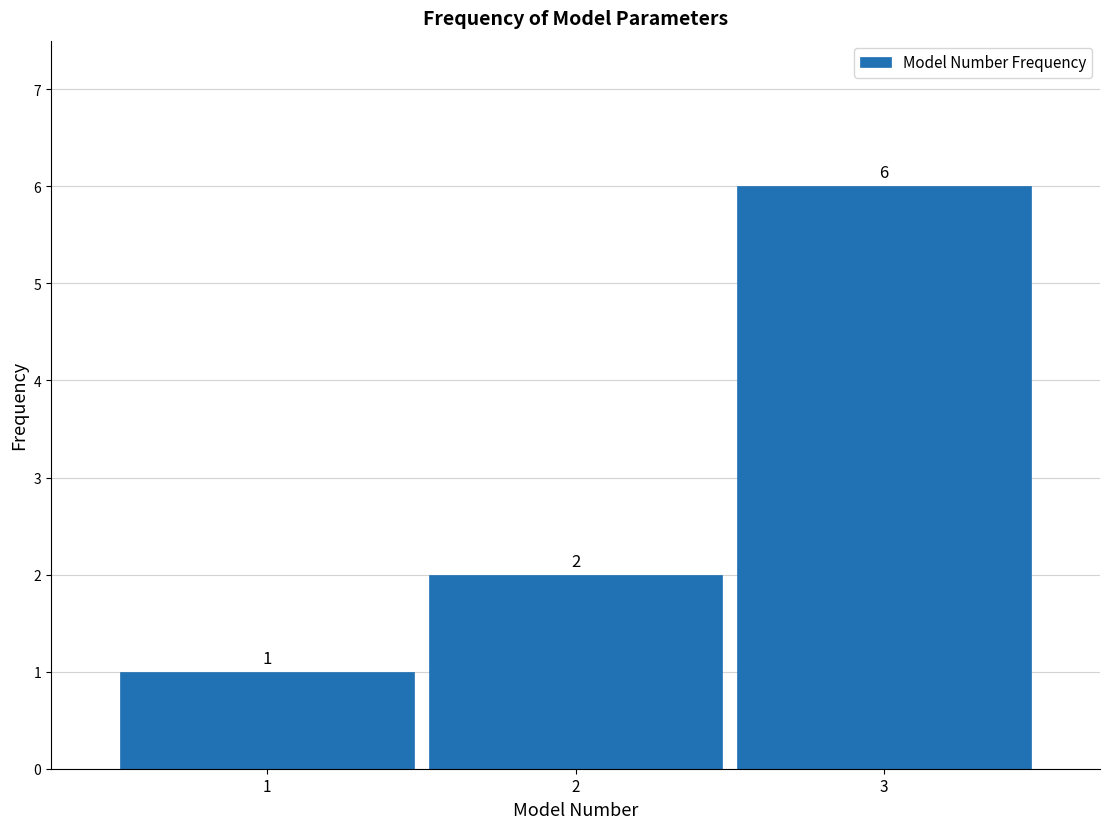

Reading left to right, extract all data points from this chart.

1=1	2=2	3=6